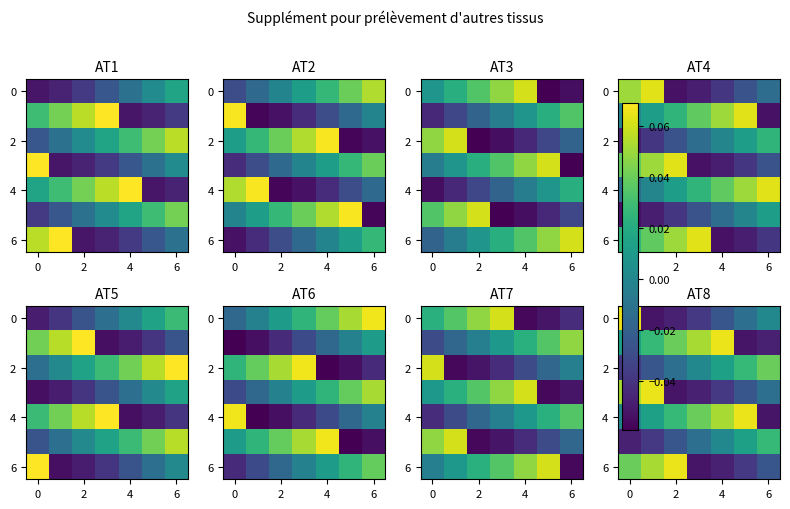

What is the lowest value of the 0 series?

-0.1